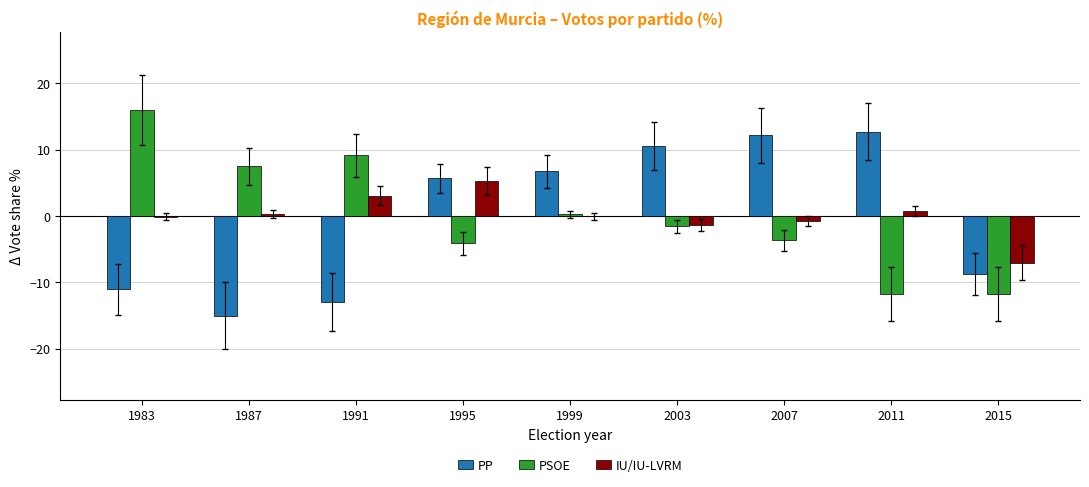

Is the value of PSOE at 2011 greater than the value of PP at 1995?

No